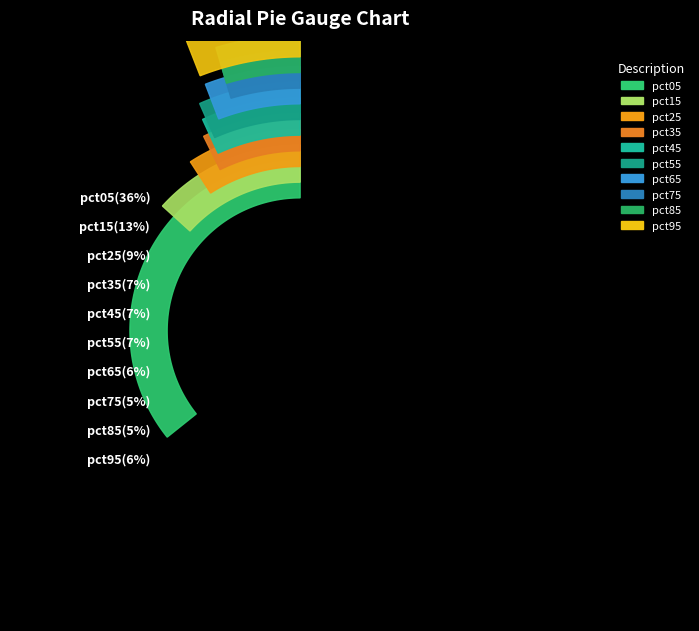

Between pct55 and pct25, which is larger?

pct25